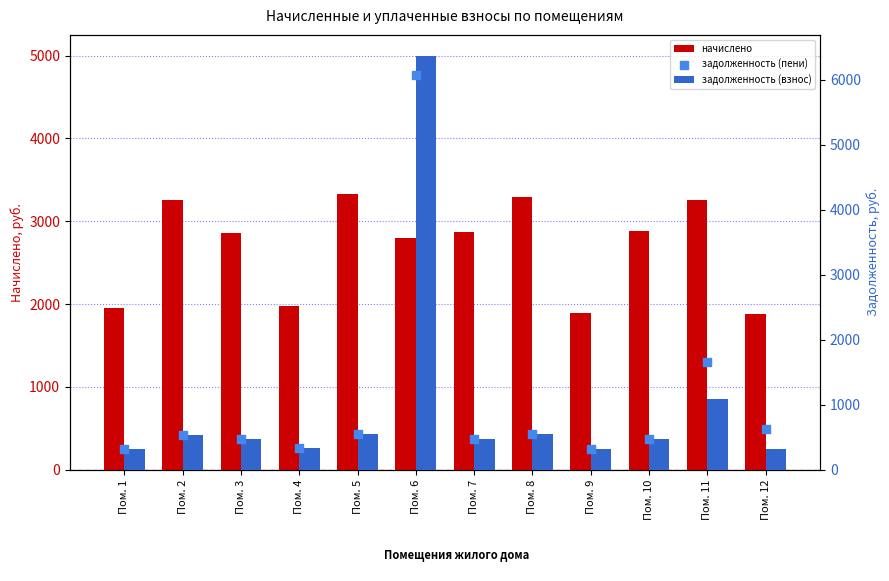

Which series has the largest total across all categories?

начислено